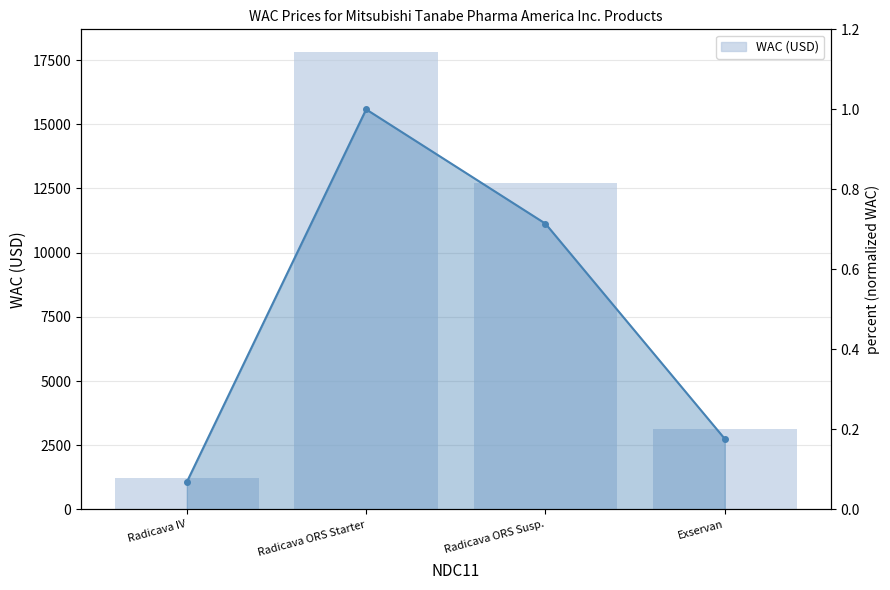

At which category is the sum across all series the highest?

Radicava ORS Starter